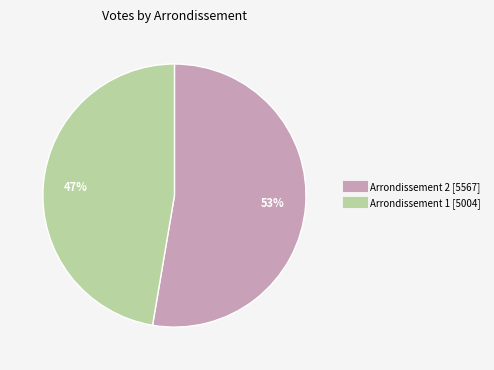

To the nearest percent, what is the average slice percentage?

50%